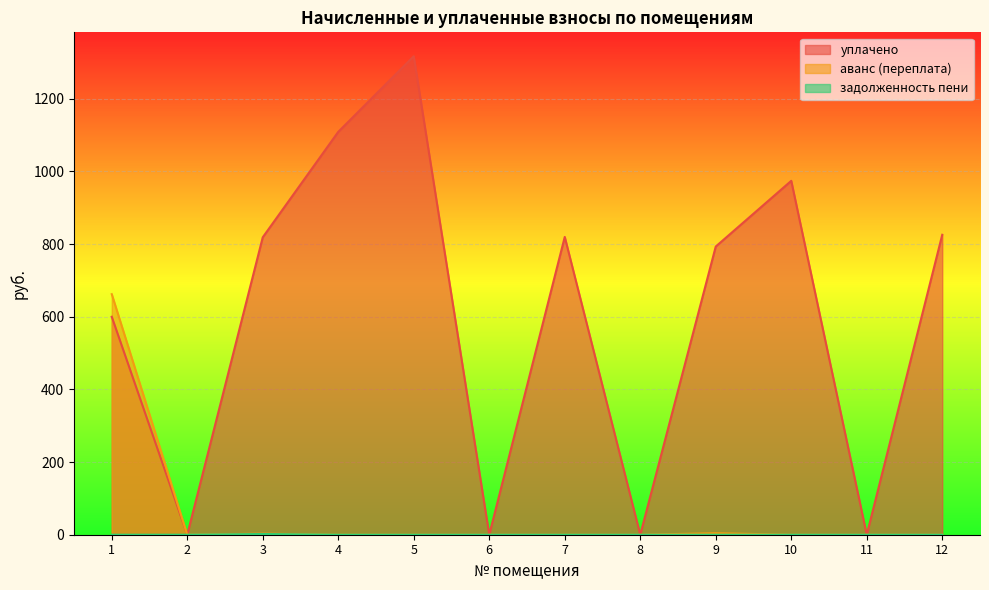

Rank the categories by аванс (переплата) value from highest to lowest.

1, 9, 3, 2, 4, 5, 6, 7, 8, 10, 11, 12